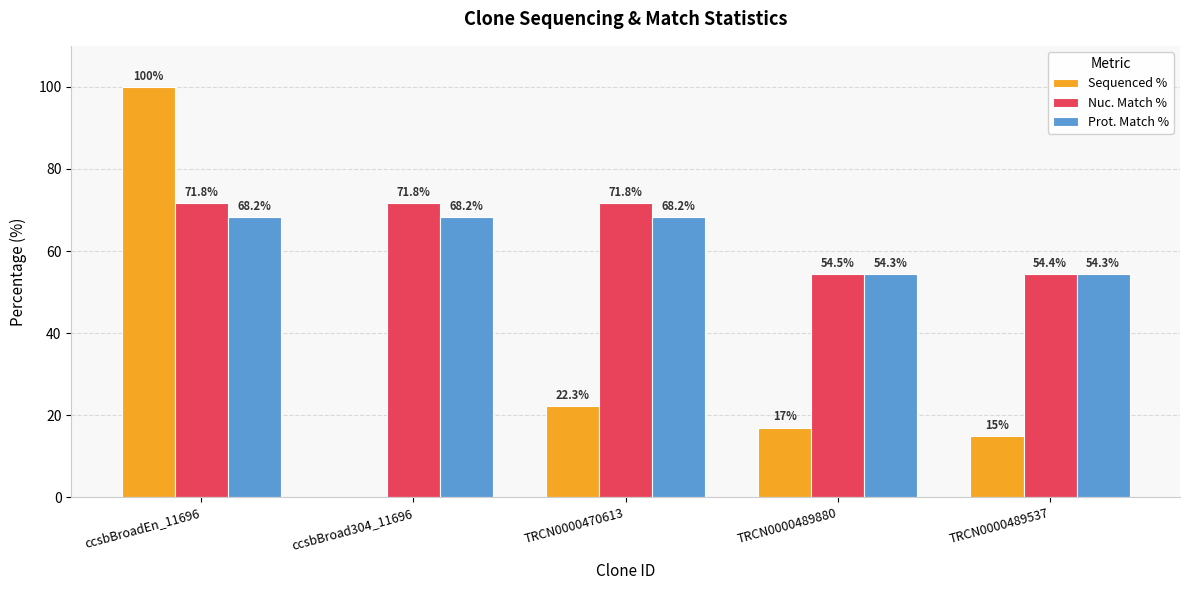

Reading left to right, transcribe all the data shown in this chart.

Sequenced %: 100.0	0.0	22.3	17.0	15.0
Nuc. Match %: 71.8	71.8	71.8	54.5	54.4
Prot. Match %: 68.2	68.2	68.2	54.3	54.3